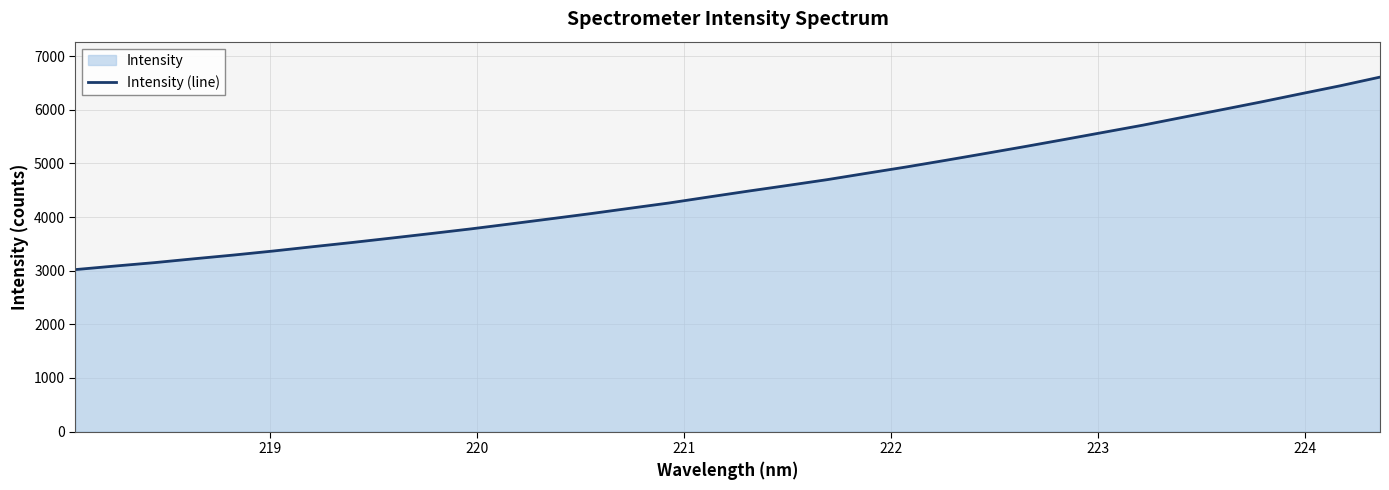

What is the difference between the maximum and minimum values?

3589.6